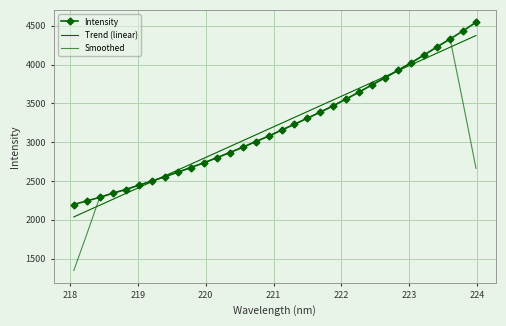

True or false: Intensity has more than 2 points higher than both neighbors.

False